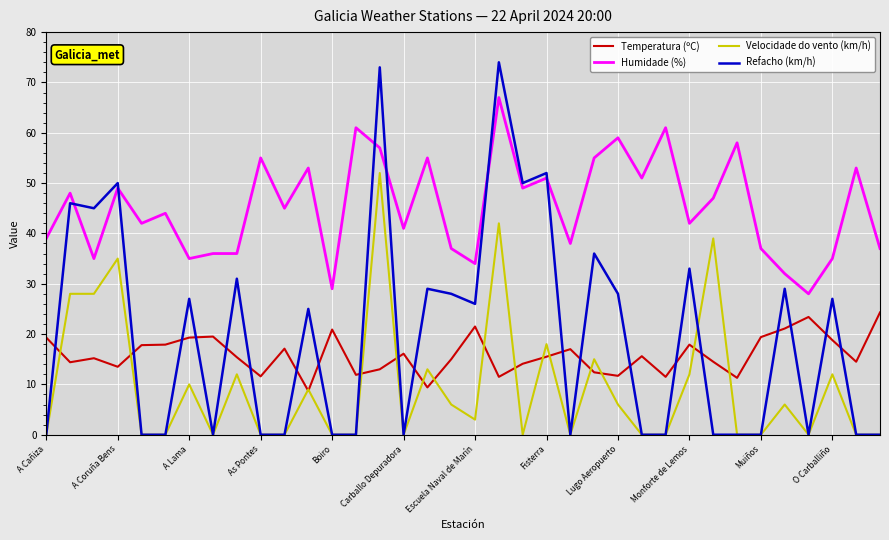

Which series ends up on top after the final intersection of Humidade (%) and Refacho (km/h)?

Humidade (%)